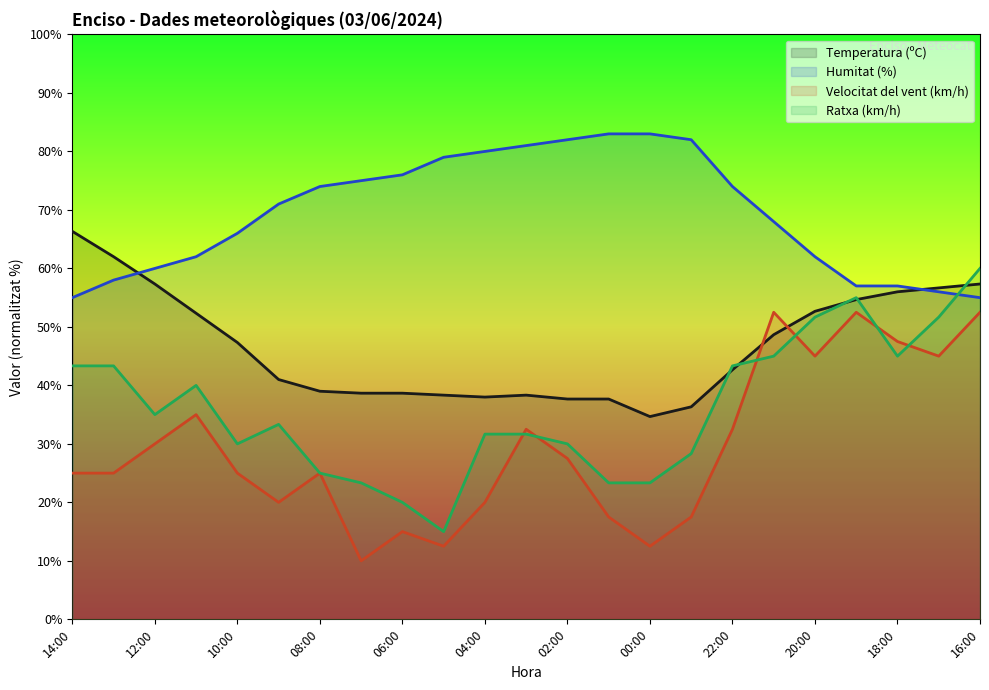

Reading left to right, what are all the values shown in this chart?

Temperatura (ºC): 14:00=66.3	13:00=62.0	12:00=57.3	11:00=52.3	10:00=47.3	09:00=41.0	08:00=39.0	07:00=38.7	06:00=38.7	05:00=38.3	04:00=38.0	03:00=38.3	02:00=37.7	01:00=37.7	00:00=34.7	23:00=36.3	22:00=42.7	21:00=48.7	20:00=52.7	19:00=54.7	18:00=56.0	17:00=56.7	16:00=57.3
Humitat (%): 14:00=55.0	13:00=58.0	12:00=60.0	11:00=62.0	10:00=66.0	09:00=71.0	08:00=74.0	07:00=75.0	06:00=76.0	05:00=79.0	04:00=80.0	03:00=81.0	02:00=82.0	01:00=83.0	00:00=83.0	23:00=82.0	22:00=74.0	21:00=68.0	20:00=62.0	19:00=57.0	18:00=57.0	17:00=56.0	16:00=55.0
Velocitat del vent (km/h): 14:00=25.0	13:00=25.0	12:00=30.0	11:00=35.0	10:00=25.0	09:00=20.0	08:00=25.0	07:00=10.0	06:00=15.0	05:00=12.5	04:00=20.0	03:00=32.5	02:00=27.5	01:00=17.5	00:00=12.5	23:00=17.5	22:00=32.5	21:00=52.5	20:00=45.0	19:00=52.5	18:00=47.5	17:00=45.0	16:00=52.5
Ratxa (km/h): 14:00=43.3	13:00=43.3	12:00=35.0	11:00=40.0	10:00=30.0	09:00=33.3	08:00=25.0	07:00=23.3	06:00=20.0	05:00=15.0	04:00=31.7	03:00=31.7	02:00=30.0	01:00=23.3	00:00=23.3	23:00=28.3	22:00=43.3	21:00=45.0	20:00=51.7	19:00=55.0	18:00=45.0	17:00=51.7	16:00=60.0